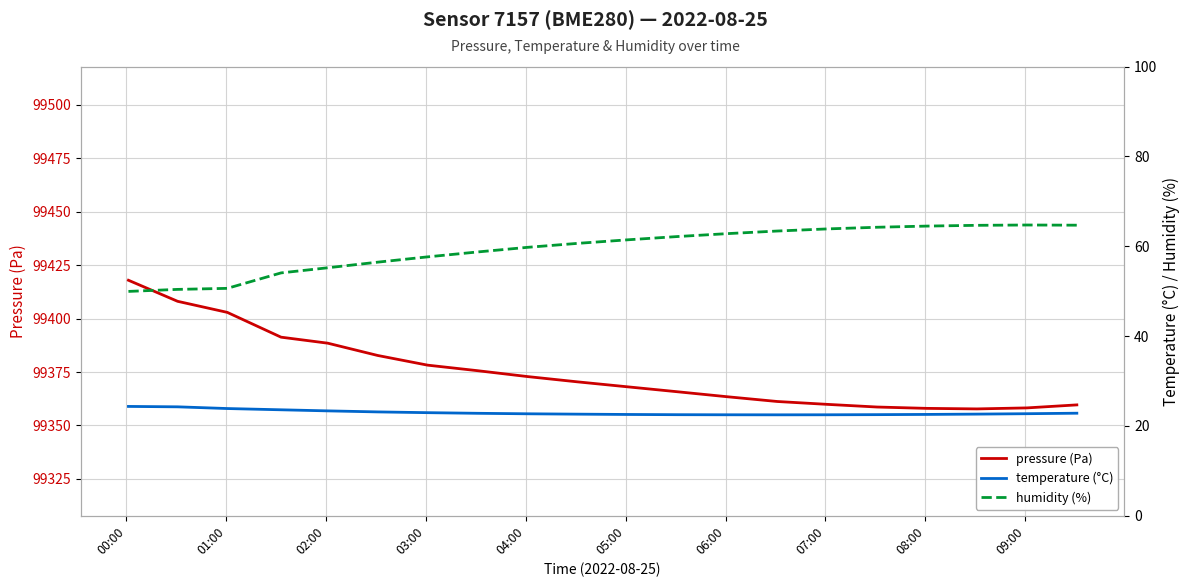

What is the minimum value for pressure (Pa)?

99357.8